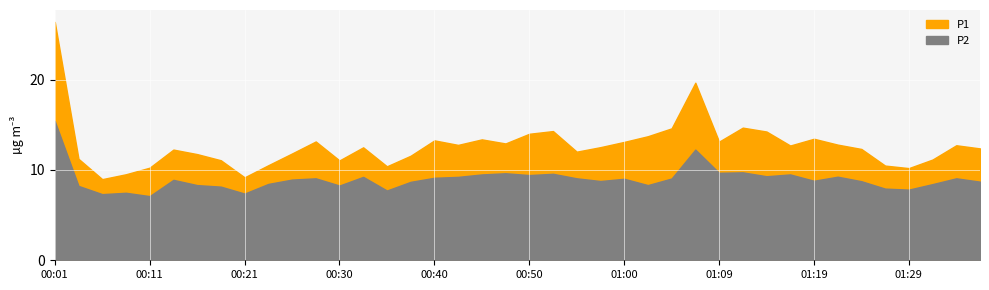

Reading left to right, transcribe all the data shown in this chart.

P1: 26.4	11.2	9.0	9.5	10.2	12.2	11.8	11.1	9.2	10.5	11.8	13.2	11.1	12.5	10.4	11.6	13.3	12.8	13.4	12.9	14.0	14.3	12.0	12.5	13.1	13.7	14.6	19.6	13.1	14.7	14.2	12.7	13.4	12.8	12.3	10.5	10.2	11.2	12.7	12.4
P2: 15.4	8.2	7.3	7.5	7.1	8.9	8.3	8.2	7.4	8.4	8.9	9.1	8.3	9.2	7.7	8.7	9.1	9.2	9.5	9.6	9.4	9.6	9.1	8.8	9.0	8.3	9.1	12.2	9.7	9.7	9.3	9.5	8.8	9.2	8.8	7.9	7.8	8.4	9.1	8.7